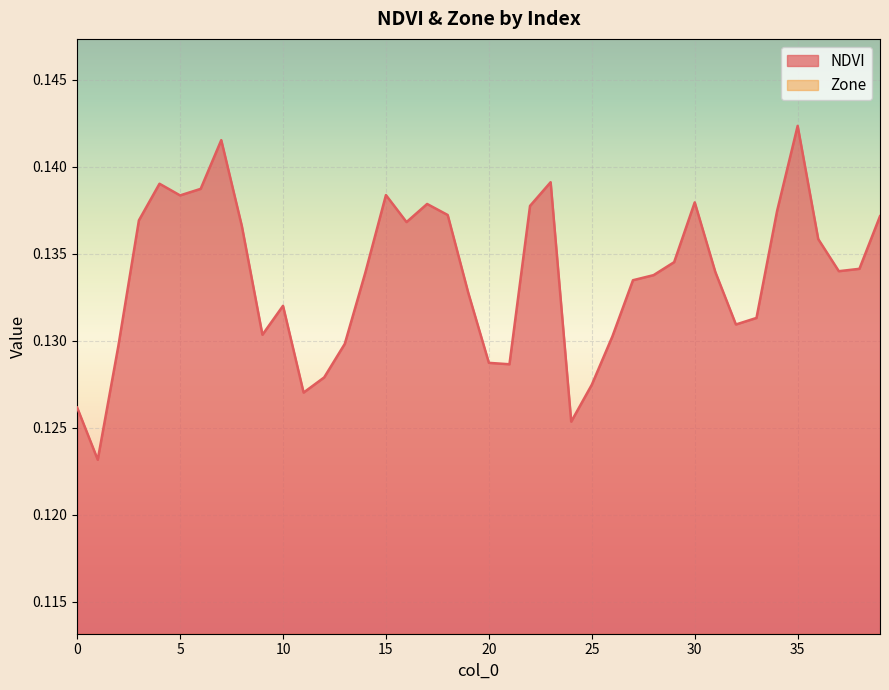

What is the value of the 12th point from the left?

0.1